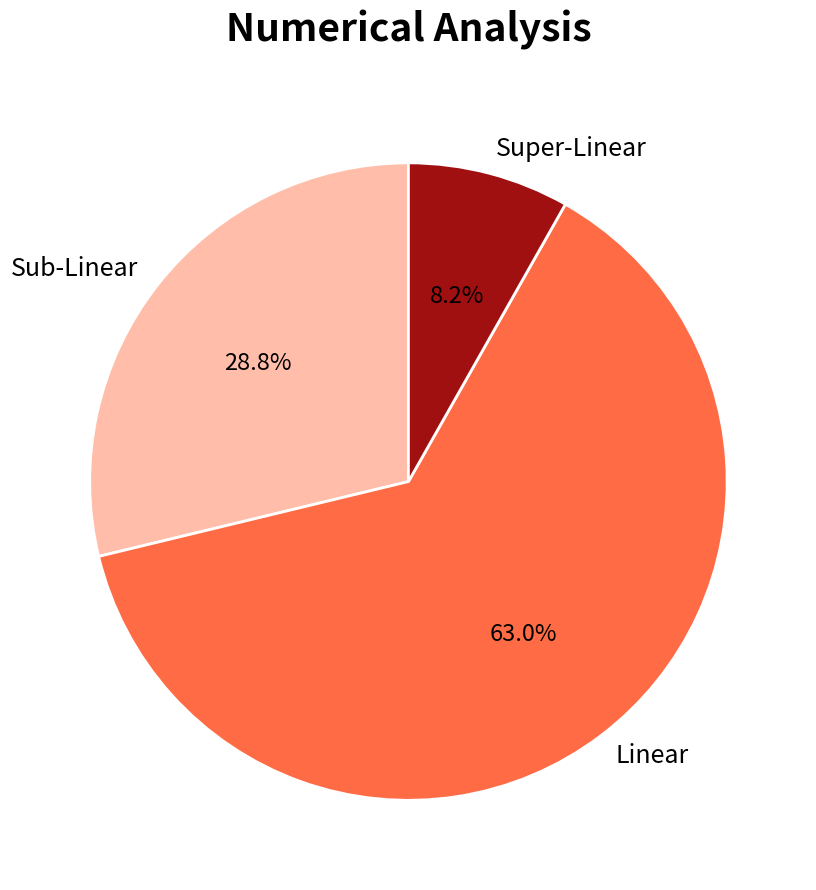

How many slices are in this pie chart?

3